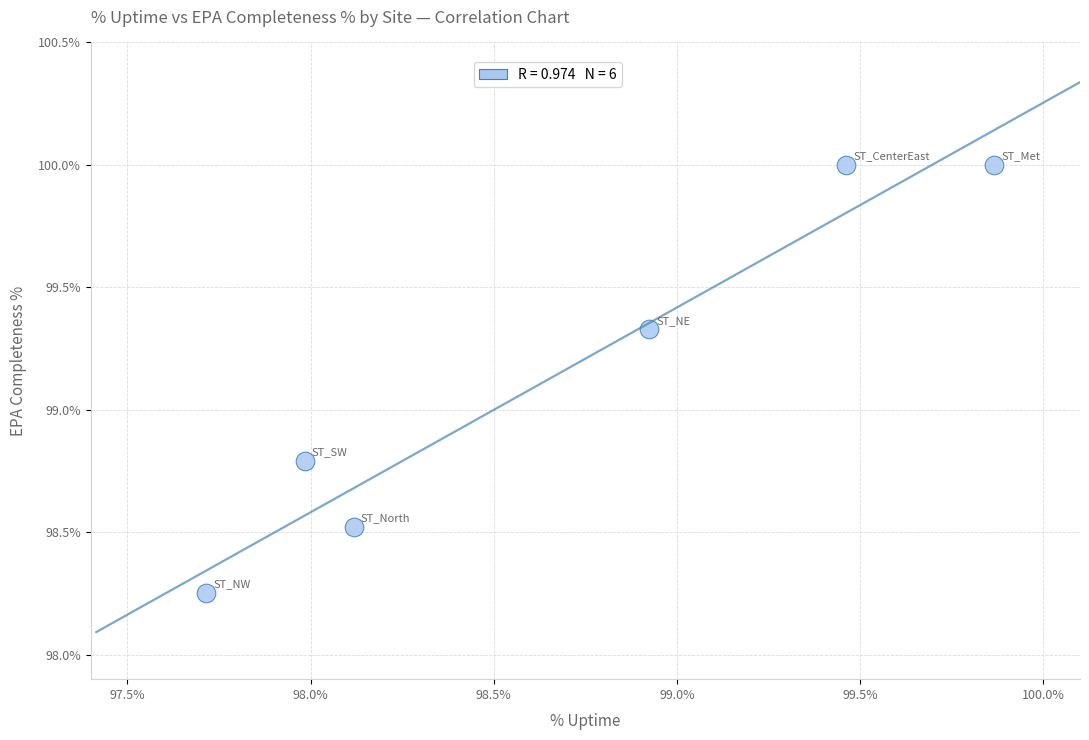

What is the range of Y values (max minus min)?

1.7